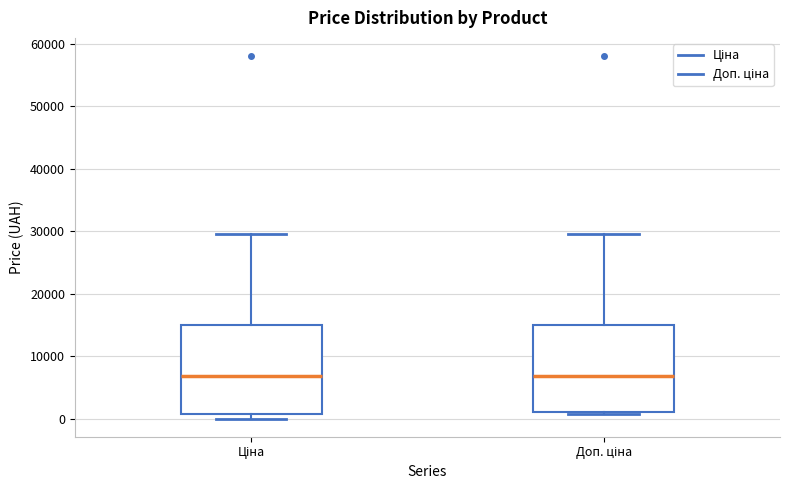

Reading left to right, read every box against the y-axis: the position of its median line, the range the box covers, and the ends of its whiskers. The values are not printed on the chart, so give them approximately, as read against the axis.

Ціна: median 7000, box 1000 to 15000, whiskers 0 to 30000
Доп. ціна: median 7000, box 1000 to 15000, whiskers 1000 (just below the box's lower edge) to 30000